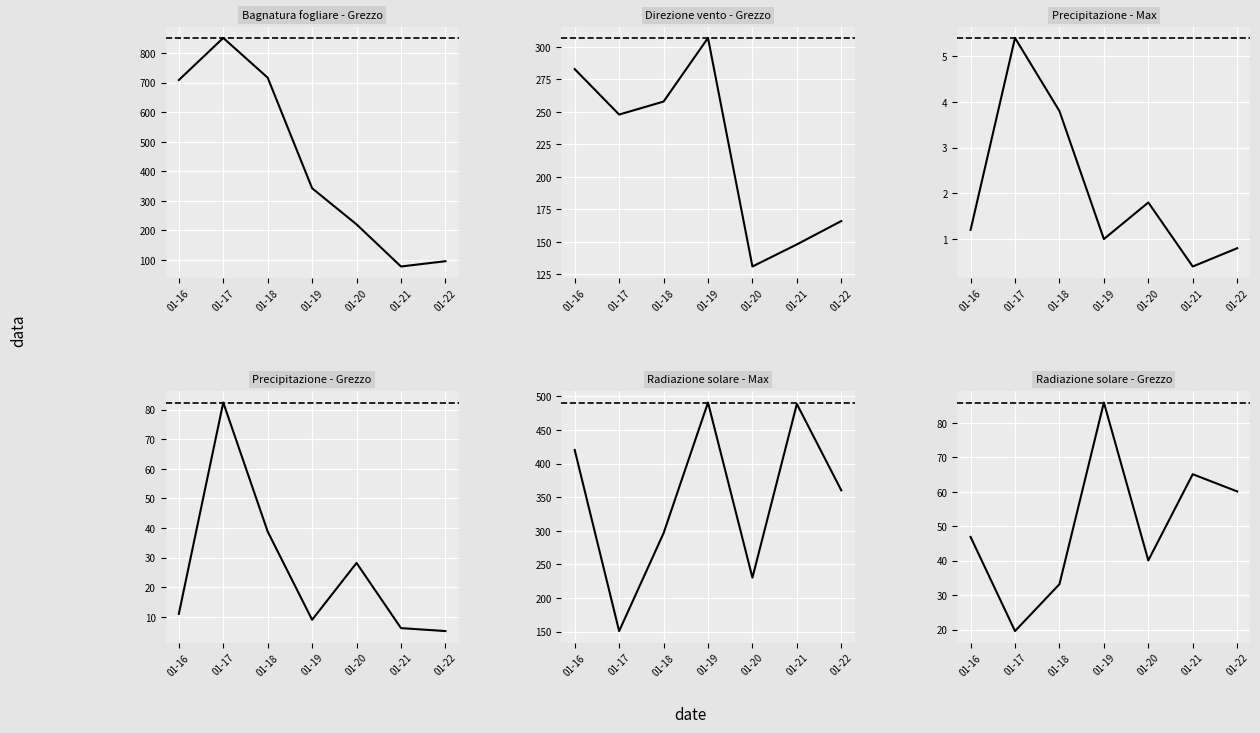

Reading left to right, what are all the values shown in this chart?

Bagnatura fogliare - Grezzo: 709.1	851.7	717.1	342.7	220.5	77.9	95.8
Direzione vento - Grezzo: 283.0	248.0	258.0	307.0	131.0	148.0	166.0
Precipitazione - Max: 1.2	5.4	3.8	1.0	1.8	0.4	0.8
Precipitazione - Grezzo: 11.0	82.4	38.8	9.0	28.2	6.2	5.2
Radiazione solare - Max: 420.2	151.0	296.5	490.8	230.4	488.6	360.2
Radiazione solare - Grezzo: 46.9	19.6	33.2	85.9	40.1	65.1	60.1